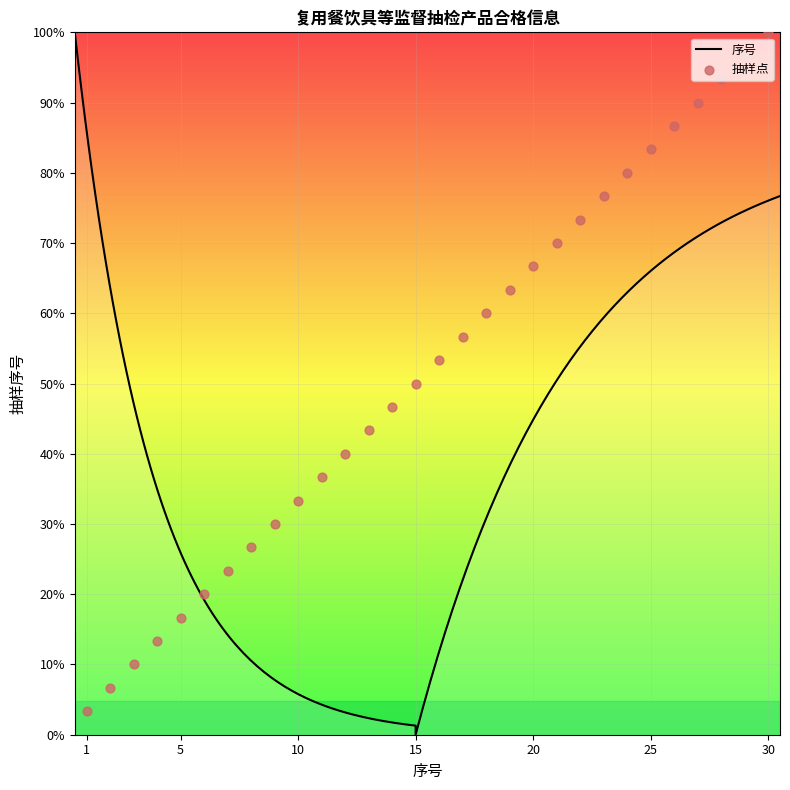

Approximately how many times larger is the value at 19 compared to 28?

0.7